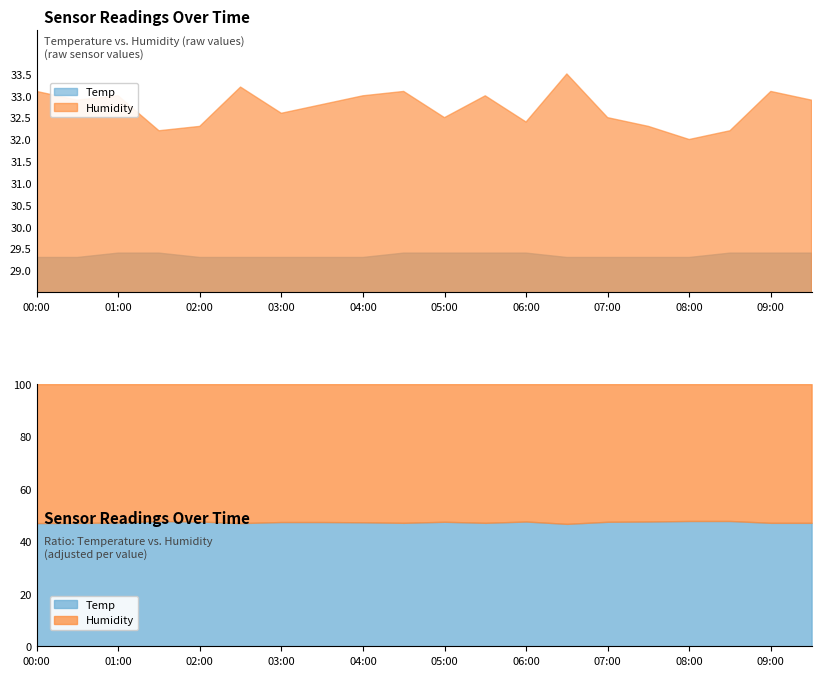

The Humidity series shows 14.5 at 01:00. True or false?

False